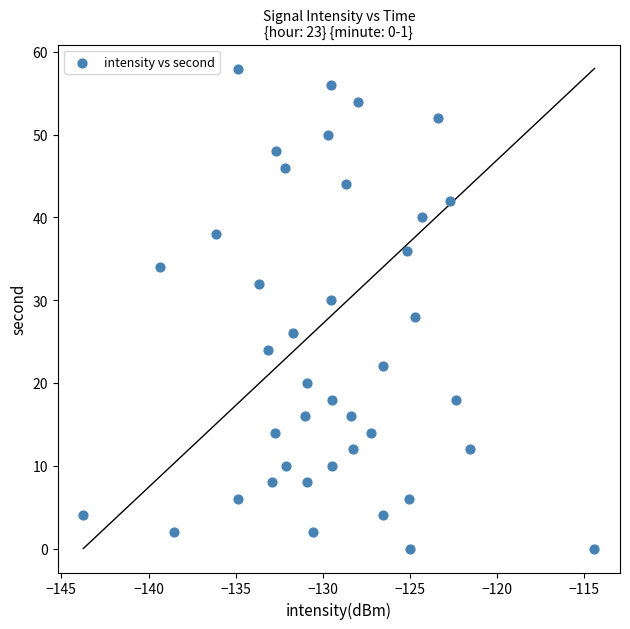

What is the range of Y values (max minus min)?

58